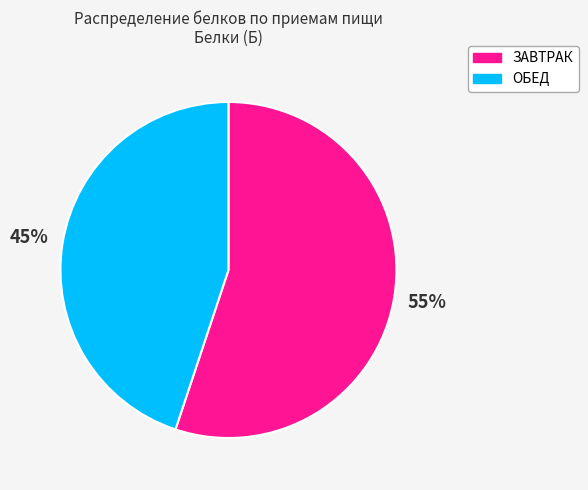

What is the ratio of the value at ОБЕД to the value at ЗАВТРАК?

0.8